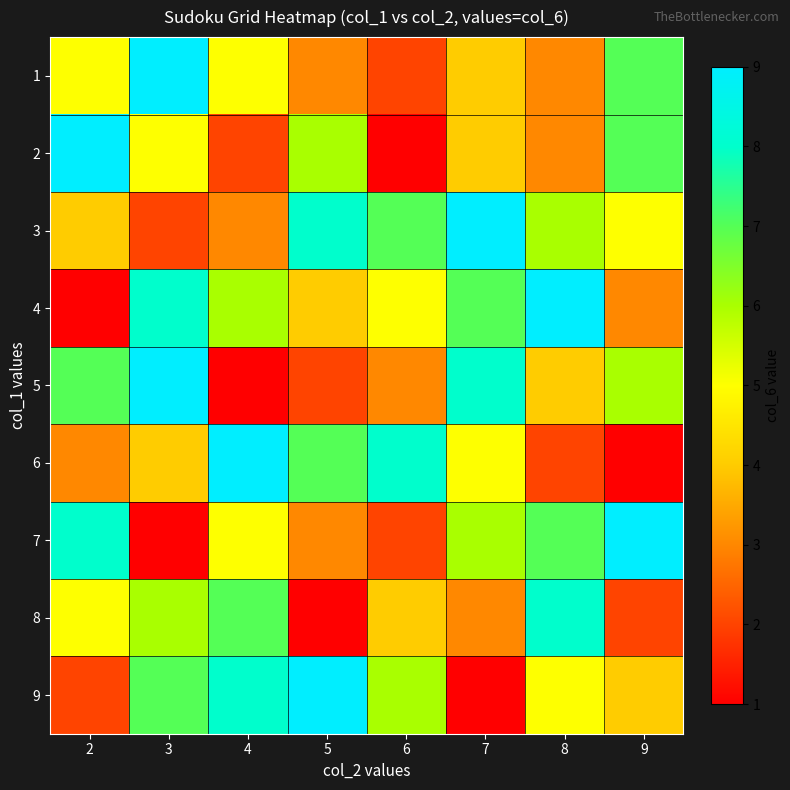

Which has a higher value, 3 or 2?

3